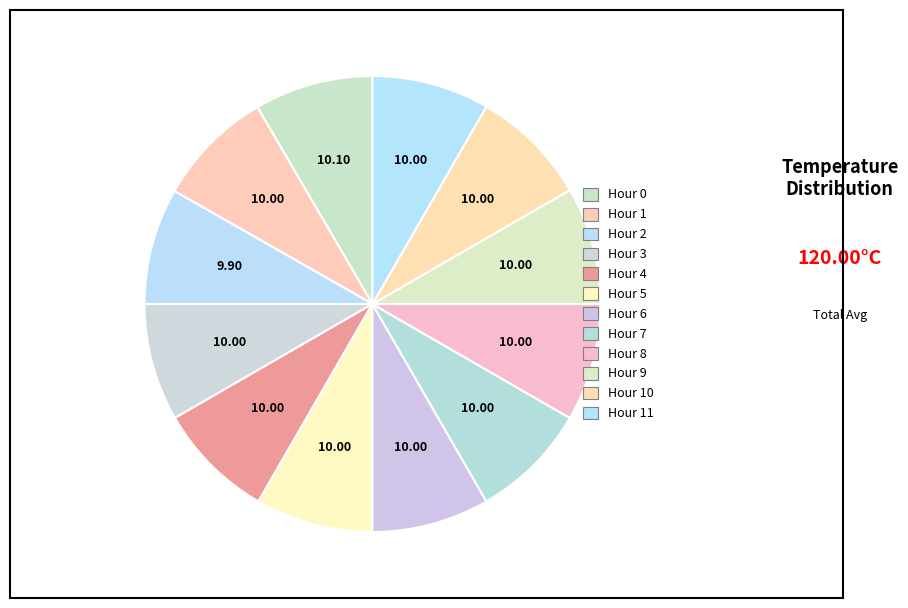

To the nearest percent, what is the average slice percentage?

8%